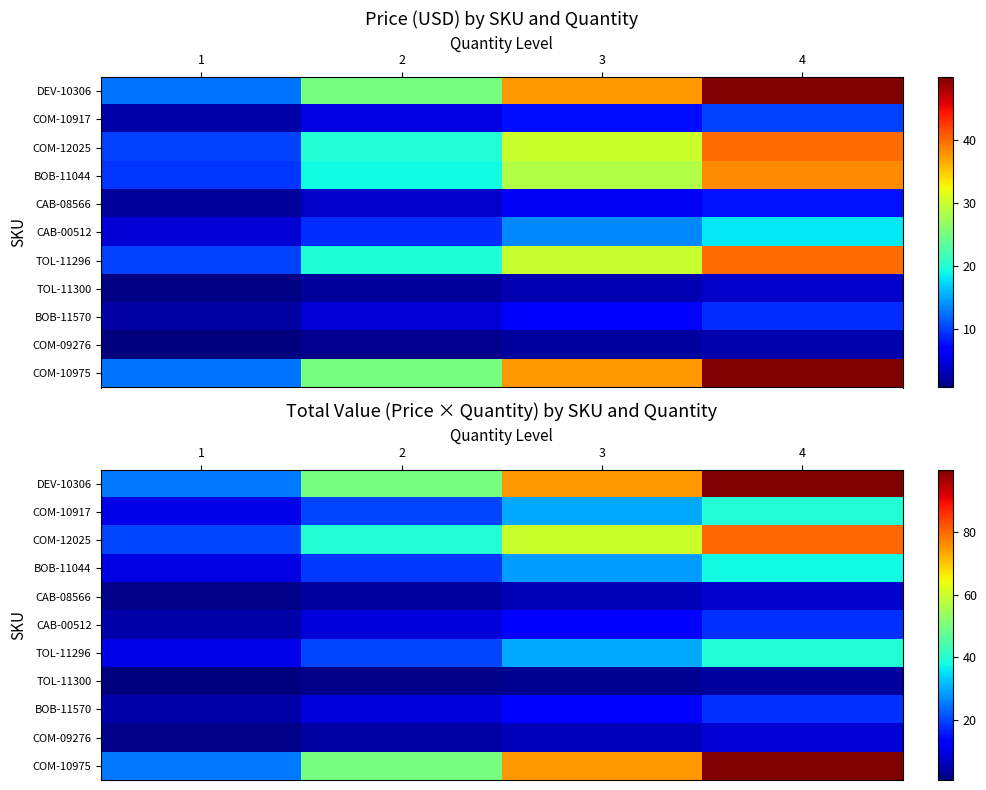

List the labels in order of CAB-08566 value, largest first.

4, 3, 2, 1